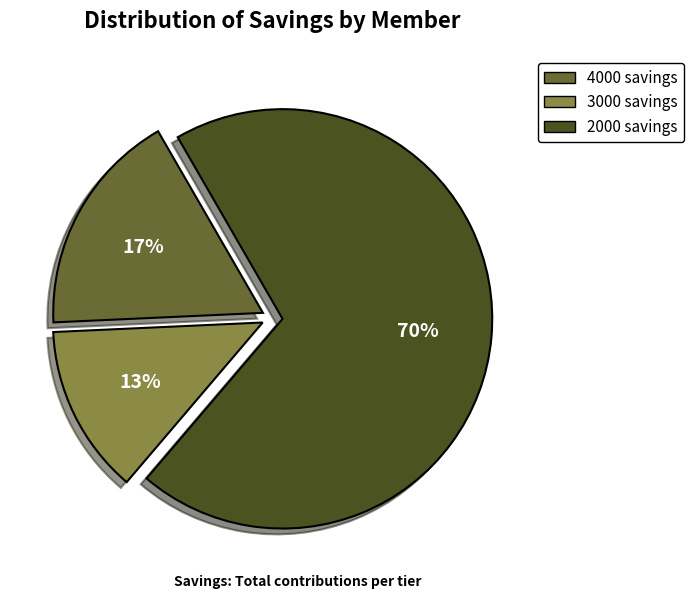

To the nearest percent, what is the difference between the largest and smallest slice percentages?

57%